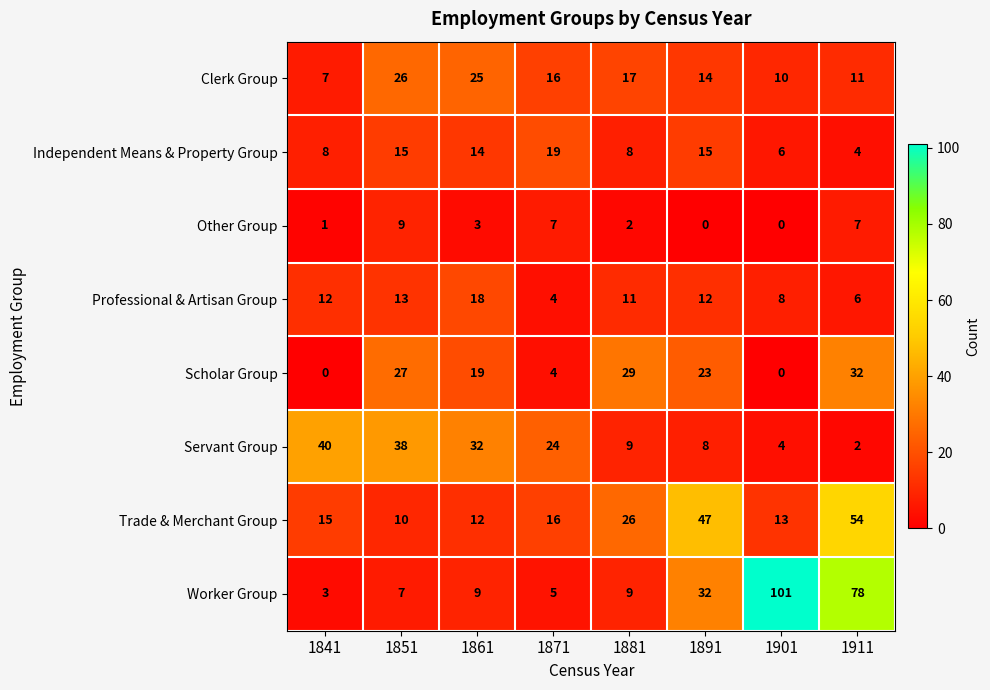

Where is Professional & Artisan Group nearest to the value 11?

1881